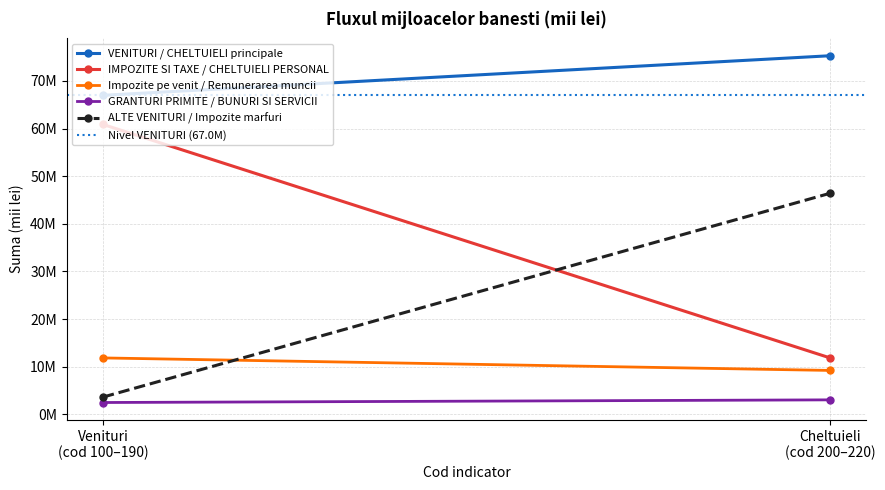

What is the difference between the IMPOZITE SI TAXE / CHELTUIELI PERSONAL values at Venituri
(cod 100–190) and Cheltuieli
(cod 200–220)?

49016825.1